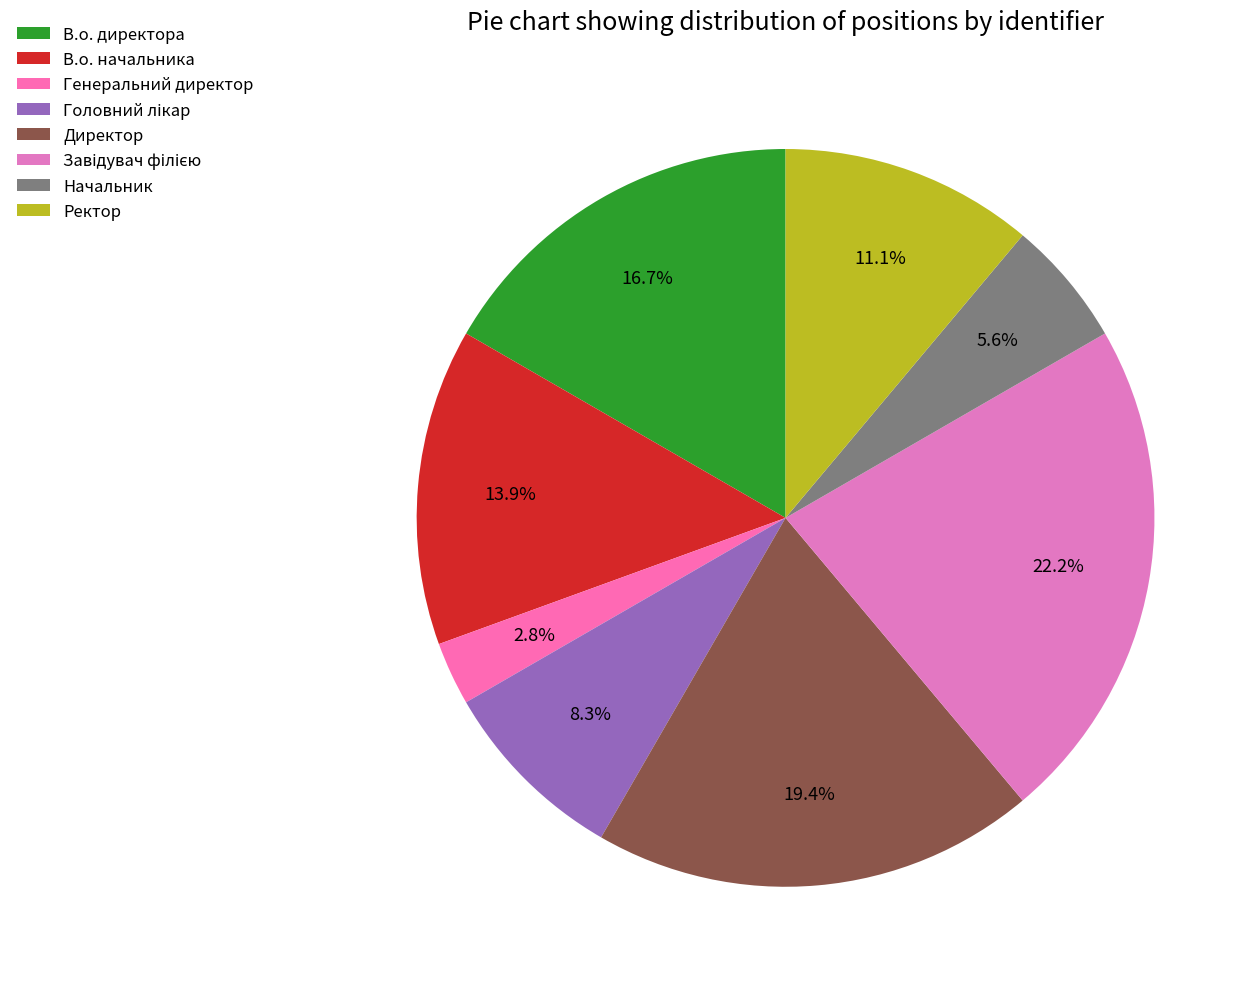

The В.о. начальника slice represents 9% of the pie. True or false?

False